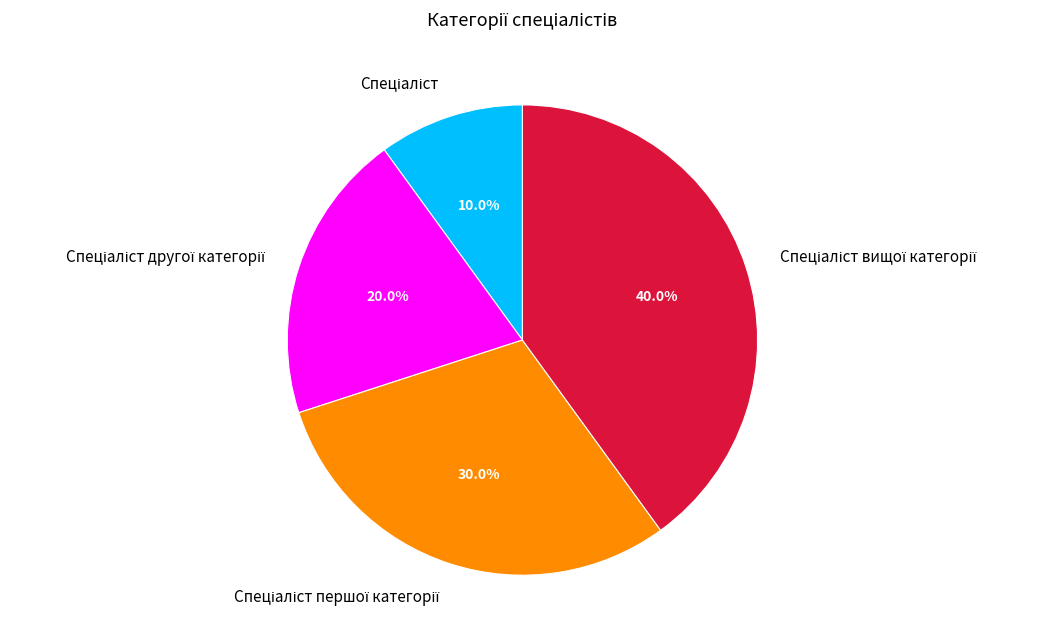

Does any single category account for the majority?

No